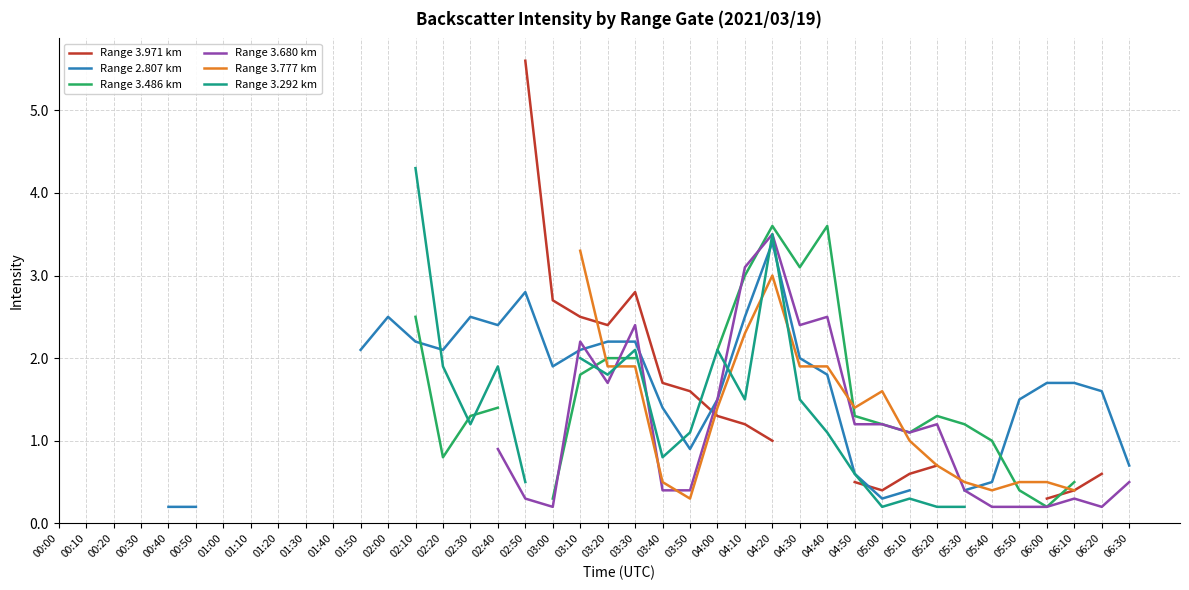

Is it true that Range 2.807 km equals 1.9 at 03:00?

True